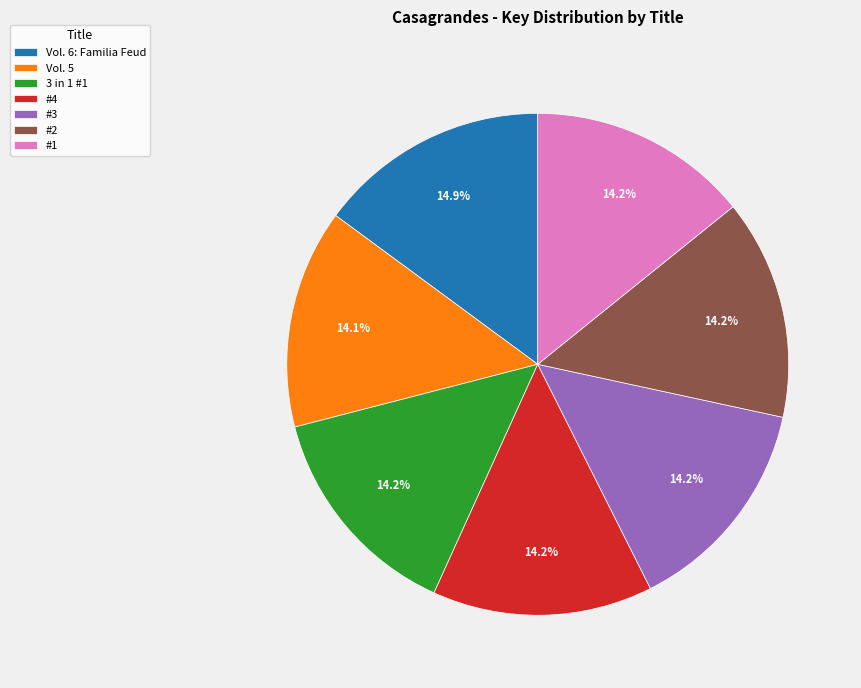

Is it true that #4 is 14% of the pie?

True